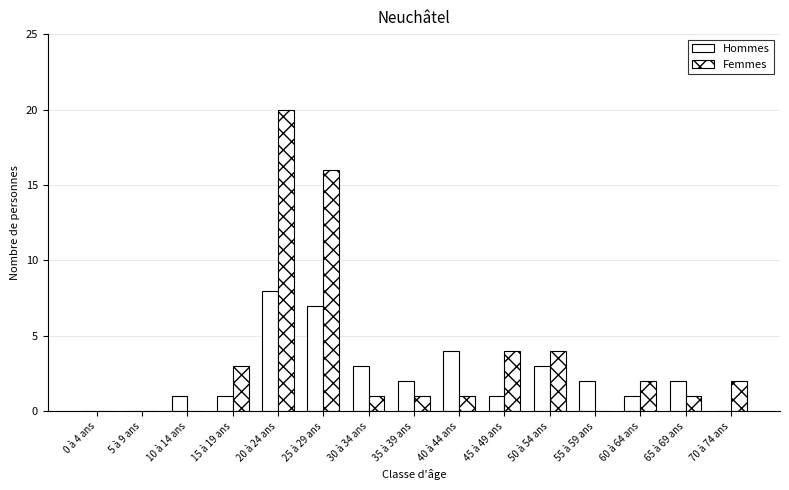

List the labels in order of Femmes value, largest first.

20 à 24 ans, 25 à 29 ans, 45 à 49 ans, 50 à 54 ans, 15 à 19 ans, 60 à 64 ans, 70 à 74 ans, 30 à 34 ans, 35 à 39 ans, 40 à 44 ans, 65 à 69 ans, 0 à 4 ans, 5 à 9 ans, 10 à 14 ans, 55 à 59 ans